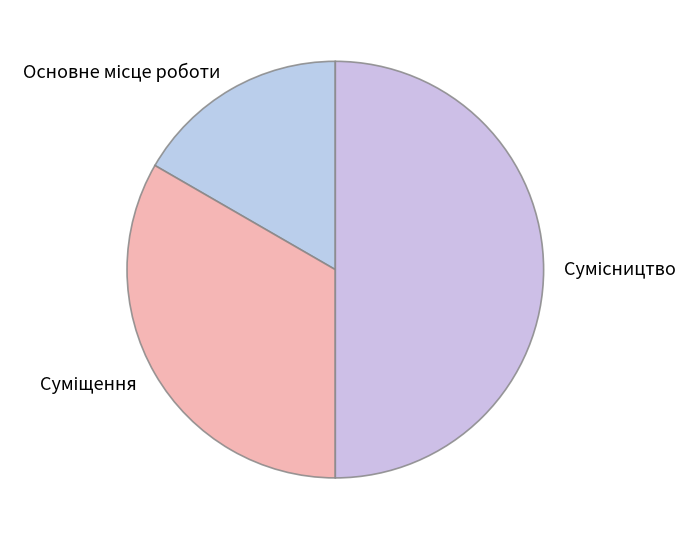

Which slice is the largest?

Сумісництво